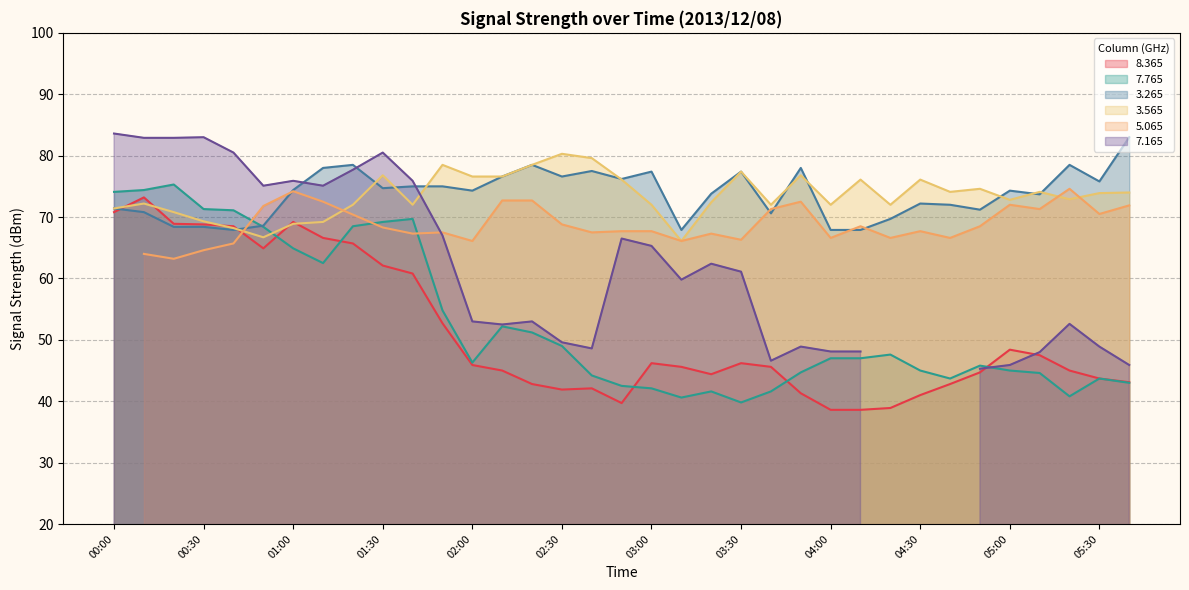

How many values in the   8.365 series are below 45?

14